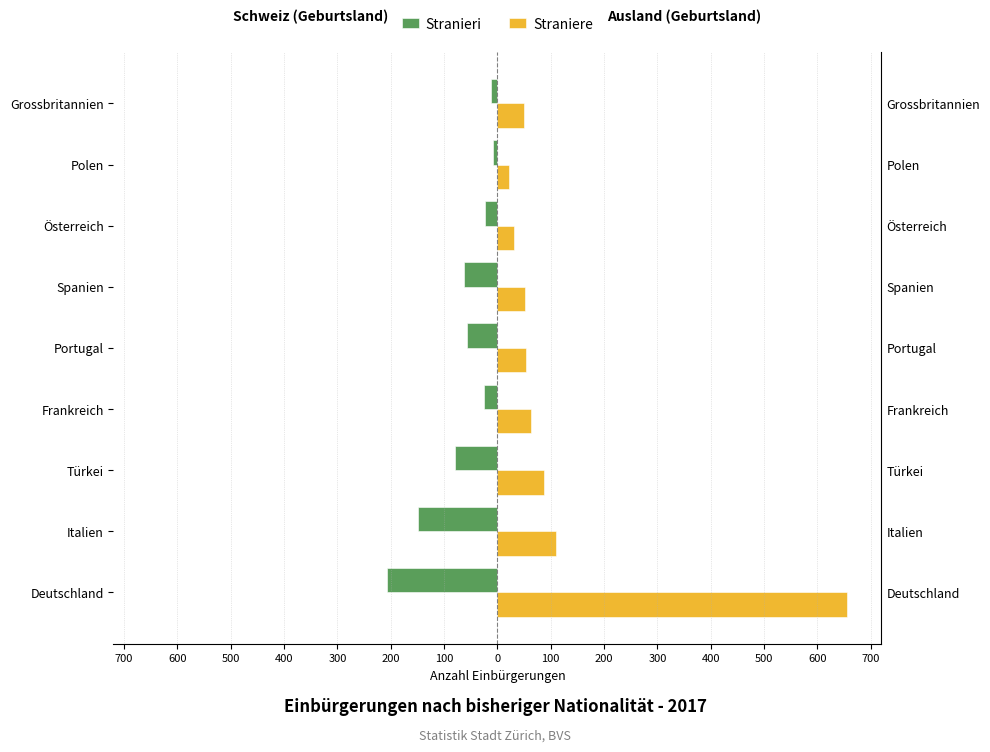

Is the value of Stranieri at 500 greater than the value of Straniere at 100?

No